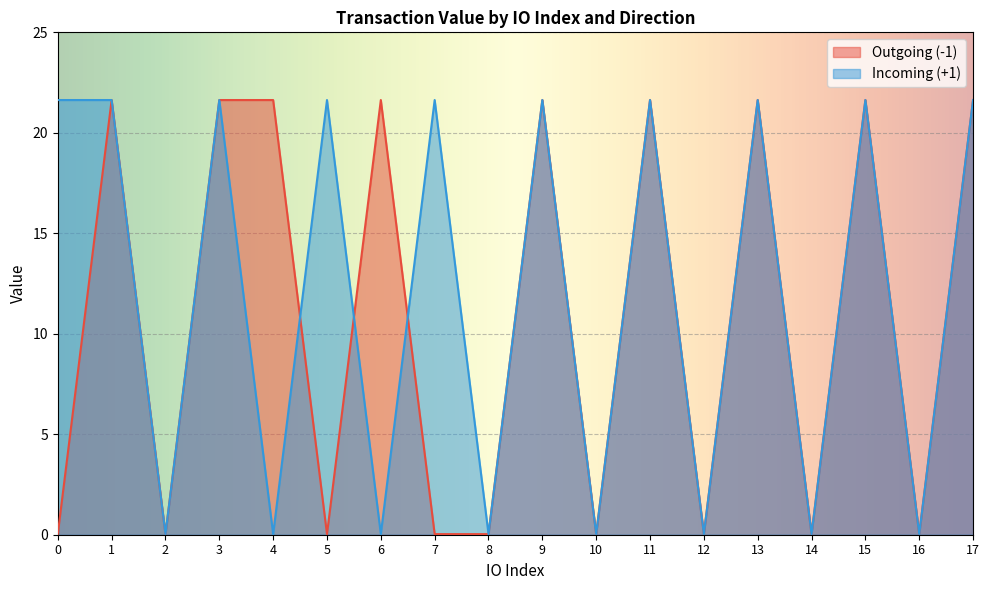

Reading right to left, extract all data points from this chart.

Outgoing (-1): 17=21.6	16=0.0	15=21.6	14=0.0	13=21.6	12=0.0	11=21.6	10=0.0	9=21.6	8=0.0	7=0.0	6=21.6	5=0.0	4=21.6	3=21.6	2=0.0	1=21.6	0=0.0
Incoming (+1): 17=21.6	16=0.0	15=21.6	14=0.0	13=21.6	12=0.0	11=21.6	10=0.0	9=21.6	8=0.0	7=21.6	6=0.0	5=21.6	4=0.0	3=21.6	2=0.0	1=21.6	0=21.6